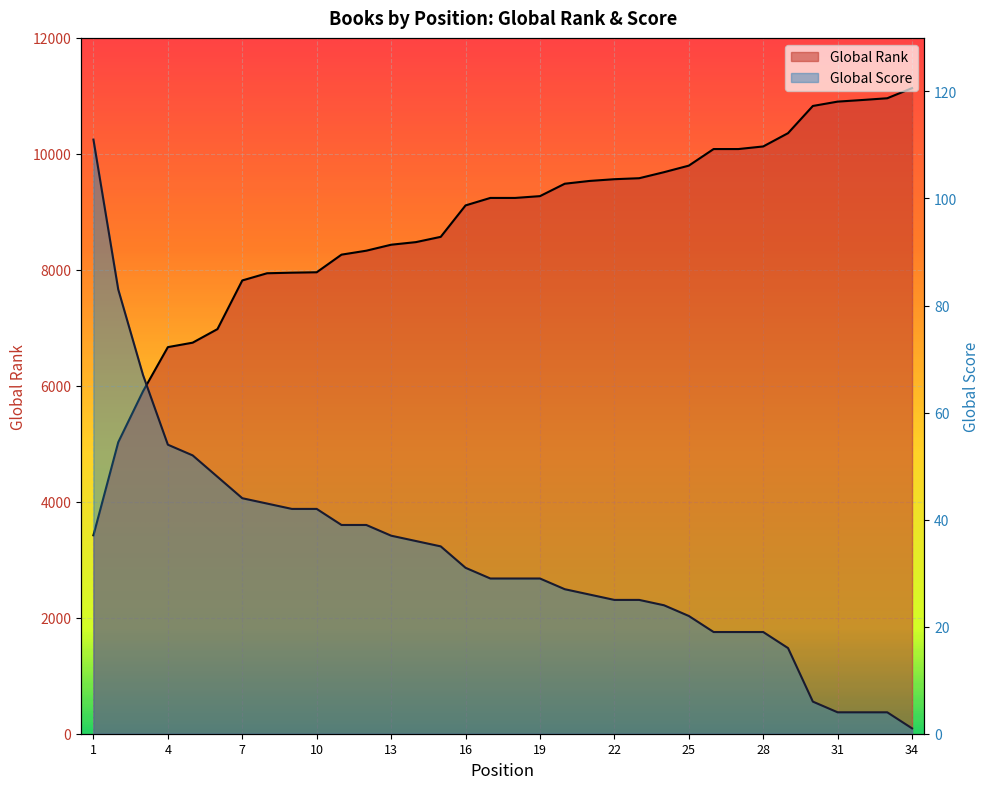

The Global Score series shows 44 at 7. True or false?

True